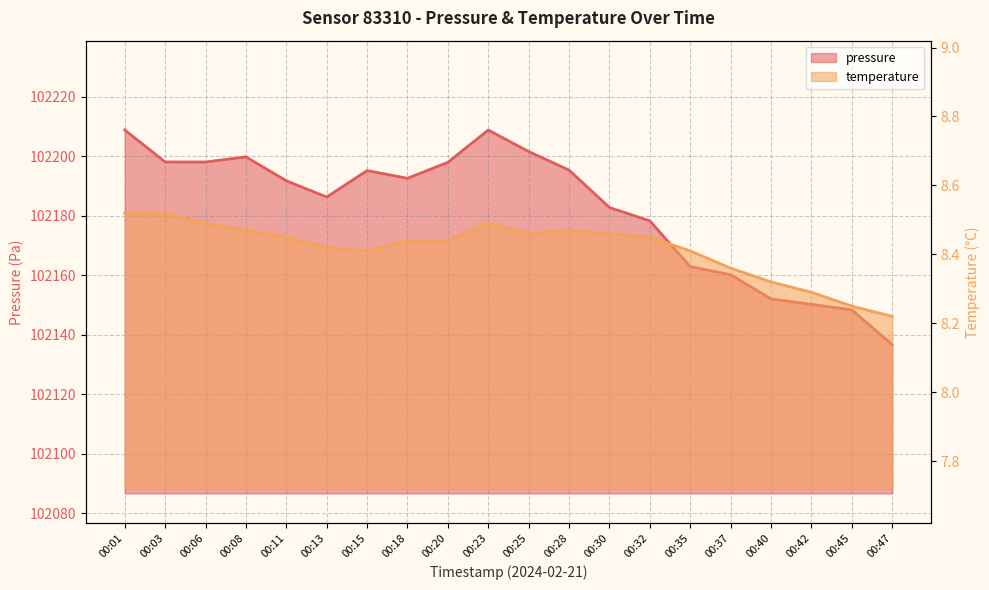

List the series in order of their overall mean, lowest first.

temperature, pressure